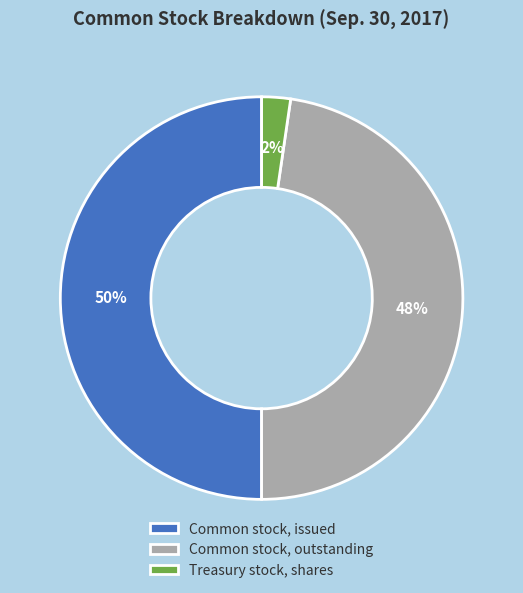

What is the smallest slice in the pie chart?

Treasury stock, shares